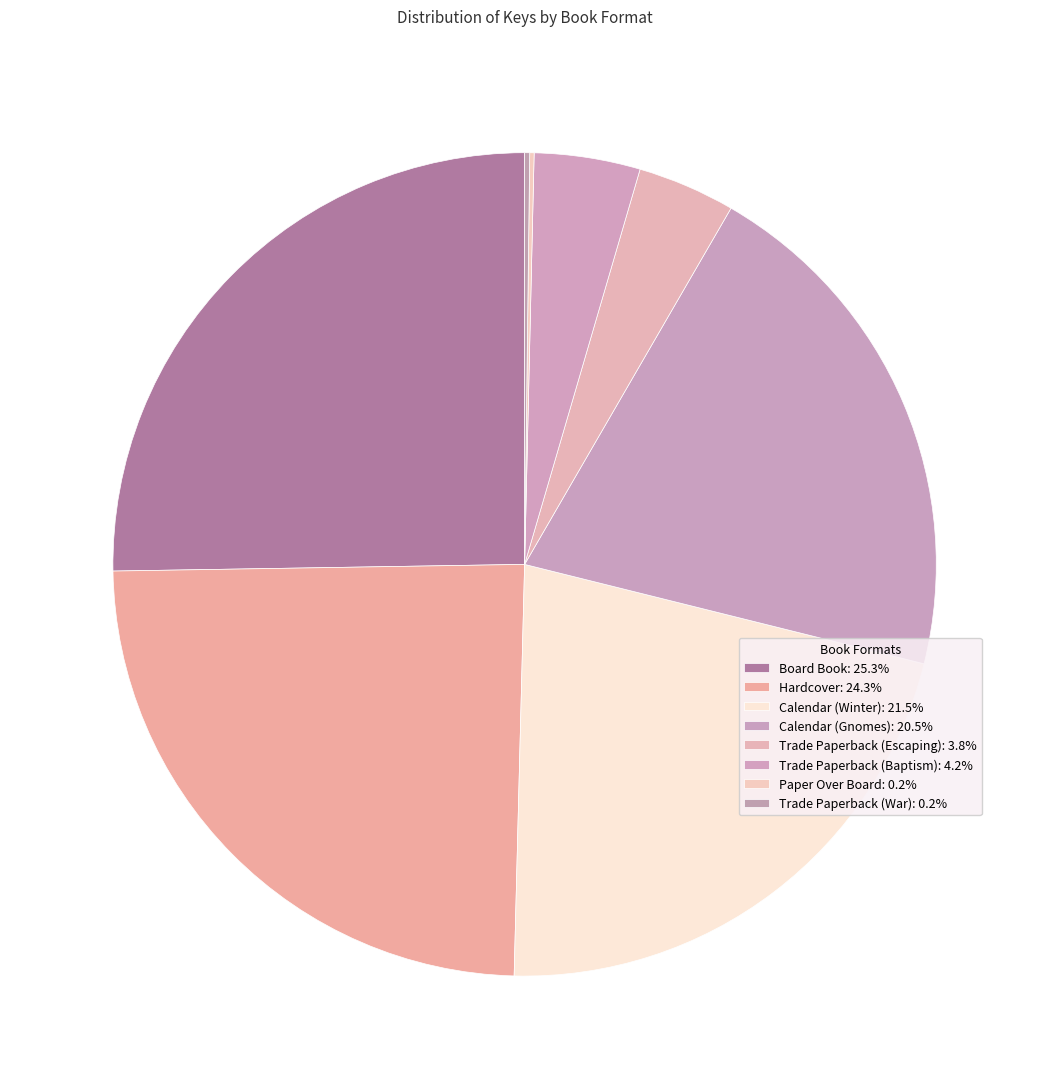

To the nearest percent, what is the difference between the largest and smallest slice percentages?

25%